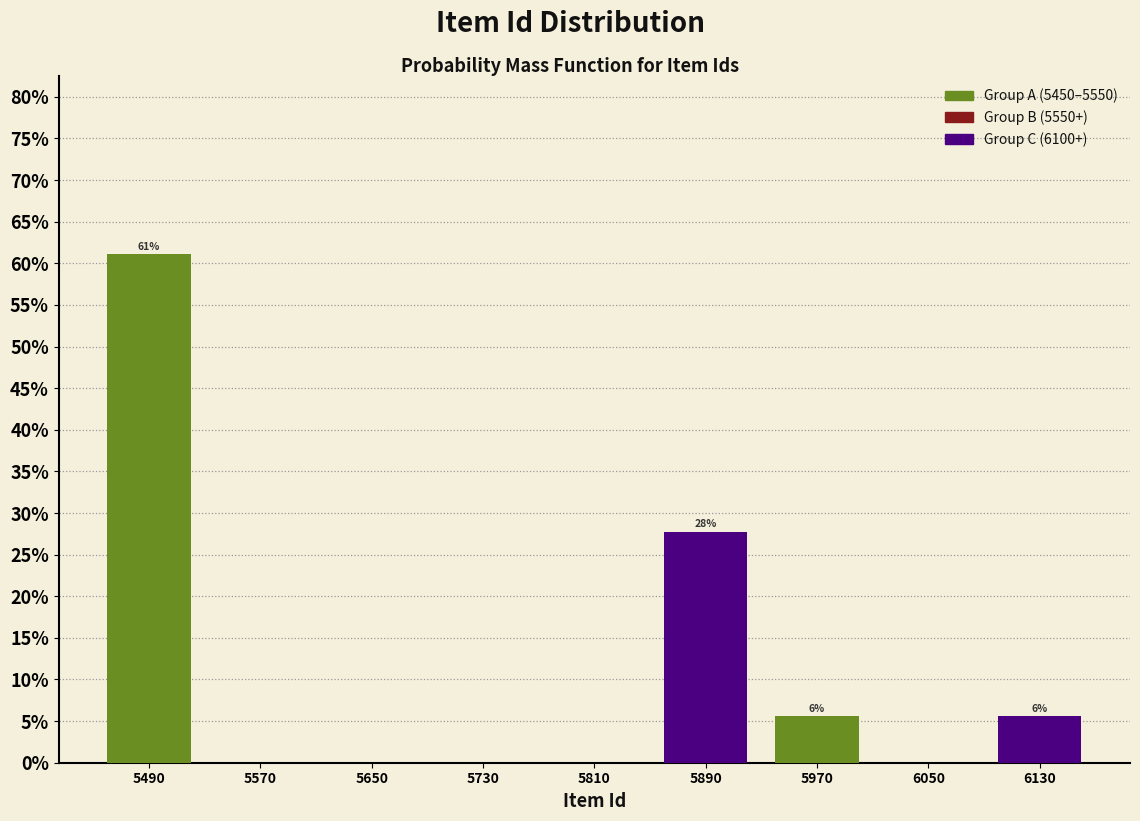

Over which range of the x-axis is the bar tallest?

5450 to 5530